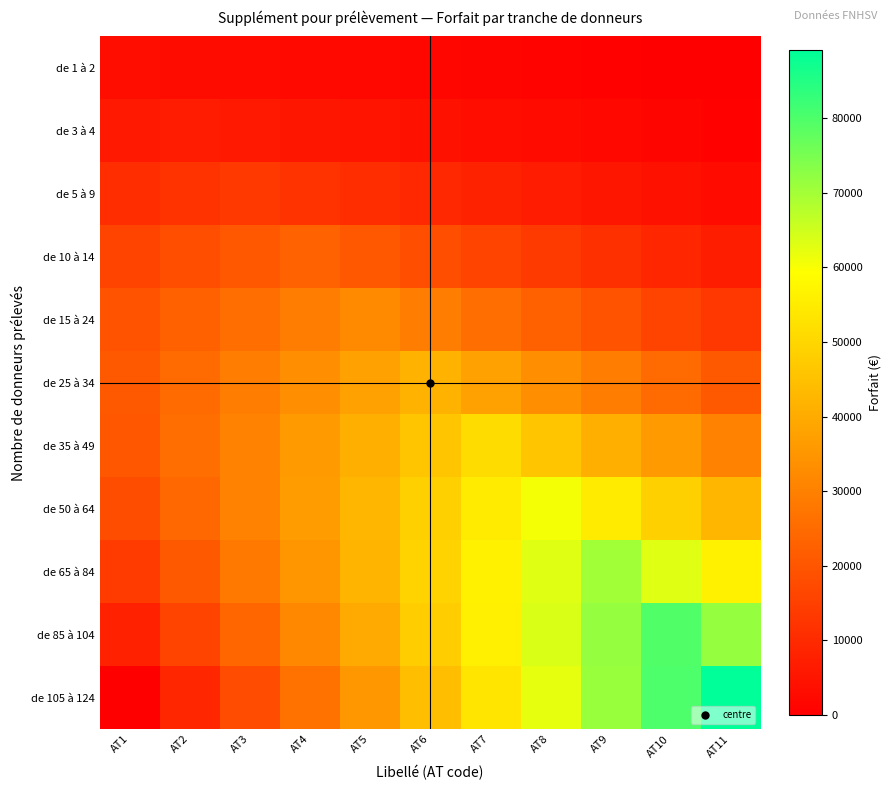

Reading left to right, extract all data points from this chart.

de 1 à 2: AT1=3362.0	AT2=3025.8	AT3=2689.6	AT4=2353.4	AT5=2017.2	AT6=1681.0	AT7=1344.8	AT8=1008.6	AT9=672.4	AT10=336.2	AT11=0.0
de 3 à 4: AT1=6051.6	AT2=6724.0	AT3=6051.6	AT4=5379.2	AT5=4706.8	AT6=4034.4	AT7=3362.0	AT8=2689.6	AT9=2017.2	AT10=1344.8	AT11=672.4
de 5 à 9: AT1=10759.2	AT2=12104.1	AT3=13449.0	AT4=12104.1	AT5=10759.2	AT6=9414.3	AT7=8069.4	AT8=6724.5	AT9=5379.6	AT10=4034.7	AT11=2689.8
de 10 à 14: AT1=16030.7	AT2=18320.8	AT3=20610.9	AT4=22901.0	AT5=20610.9	AT6=18320.8	AT7=16030.7	AT8=13740.6	AT9=11450.5	AT10=9160.4	AT11=6870.3
de 15 à 24: AT1=19412.4	AT2=22647.8	AT3=25883.2	AT4=29118.6	AT5=32354.0	AT6=29118.6	AT7=25883.2	AT8=22647.8	AT9=19412.4	AT10=16177.0	AT11=12941.6
de 25 à 34: AT1=20903.5	AT2=25084.2	AT3=29264.9	AT4=33445.6	AT5=37626.3	AT6=41807.0	AT7=37626.3	AT8=33445.6	AT9=29264.9	AT10=25084.2	AT11=20903.5
de 35 à 49: AT1=20504.0	AT2=25630.0	AT3=30756.0	AT4=35882.0	AT5=41008.0	AT6=46134.0	AT7=51260.0	AT8=46134.0	AT9=41008.0	AT10=35882.0	AT11=30756.0
de 50 à 64: AT1=18213.6	AT2=24284.8	AT3=30356.0	AT4=36427.2	AT5=42498.4	AT6=48569.6	AT7=54640.8	AT8=60712.0	AT9=54640.8	AT10=48569.6	AT11=42498.4
de 65 à 84: AT1=14033.0	AT2=21049.5	AT3=28066.0	AT4=35082.5	AT5=42099.0	AT6=49115.5	AT7=56132.0	AT8=63148.5	AT9=70165.0	AT10=63148.5	AT11=56132.0
de 85 à 104: AT1=7961.8	AT2=15923.6	AT3=23885.4	AT4=31847.2	AT5=39809.0	AT6=47770.8	AT7=55732.6	AT8=63694.4	AT9=71656.2	AT10=79618.0	AT11=71656.2
de 105 à 124: AT1=0.0	AT2=8907.0	AT3=17814.0	AT4=26721.0	AT5=35628.0	AT6=44535.0	AT7=53442.0	AT8=62349.0	AT9=71256.0	AT10=80163.0	AT11=89070.0